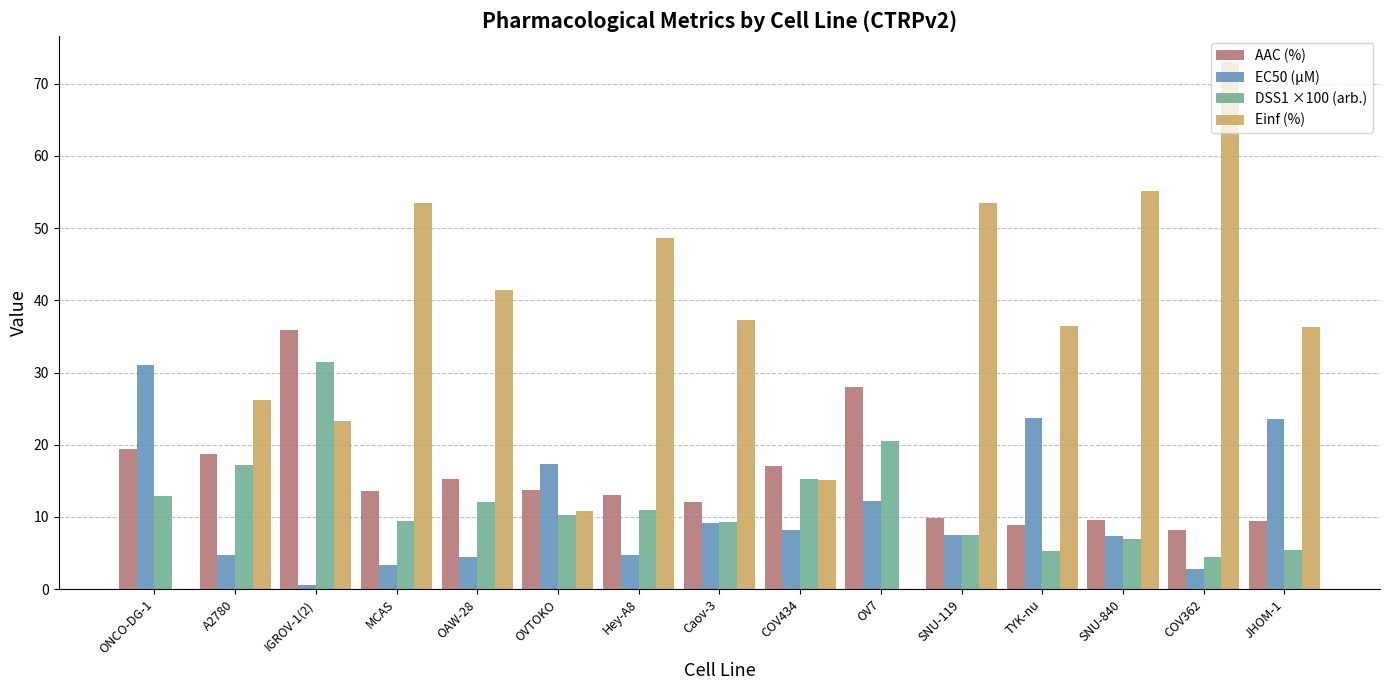

At which category is the sum across all series the highest?

IGROV-1(2)